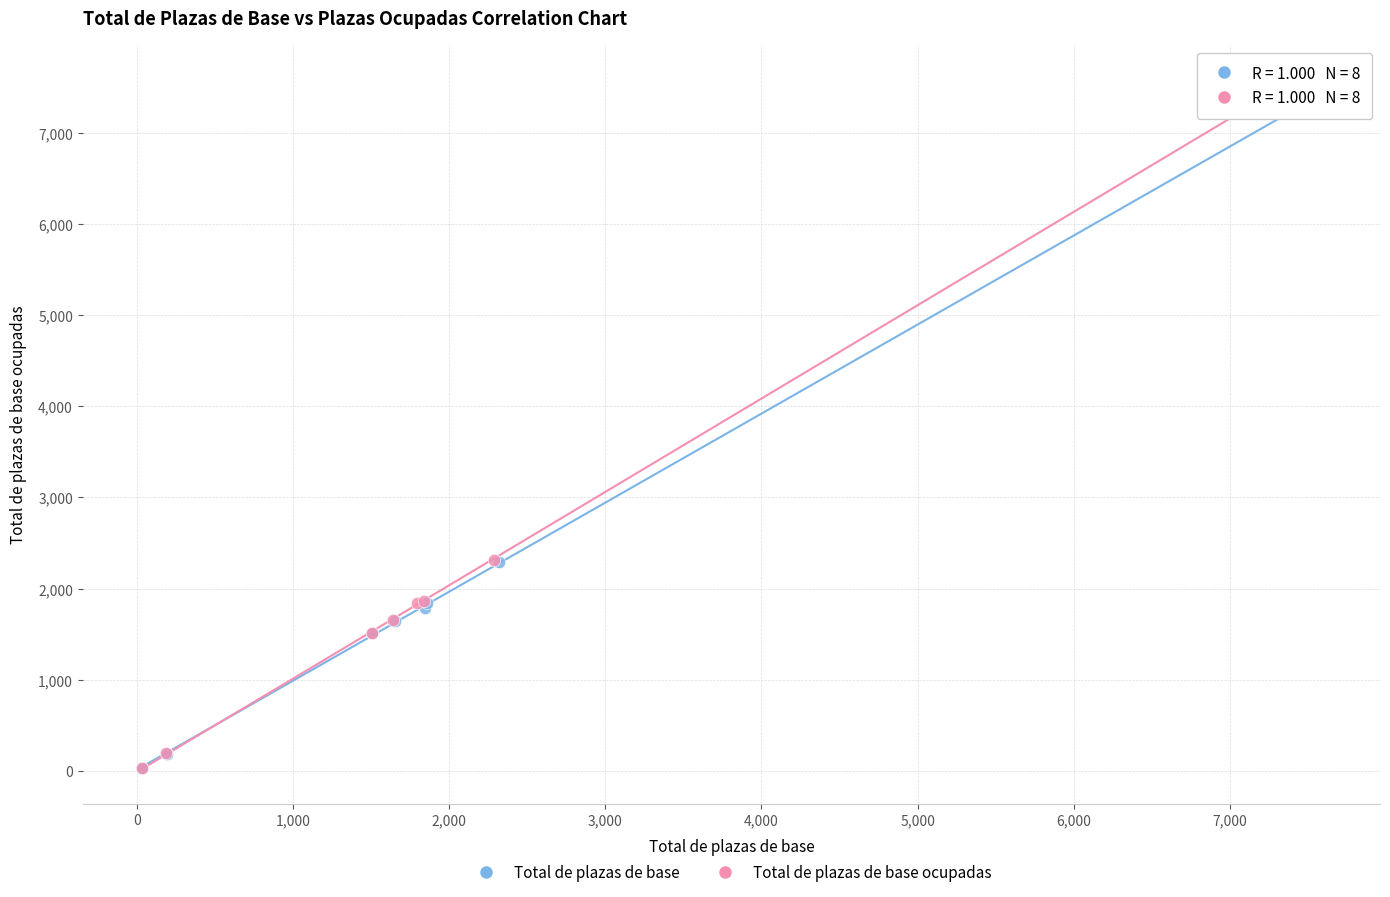

Which series contains the highest Y value?

Total de plazas de base ocupadas